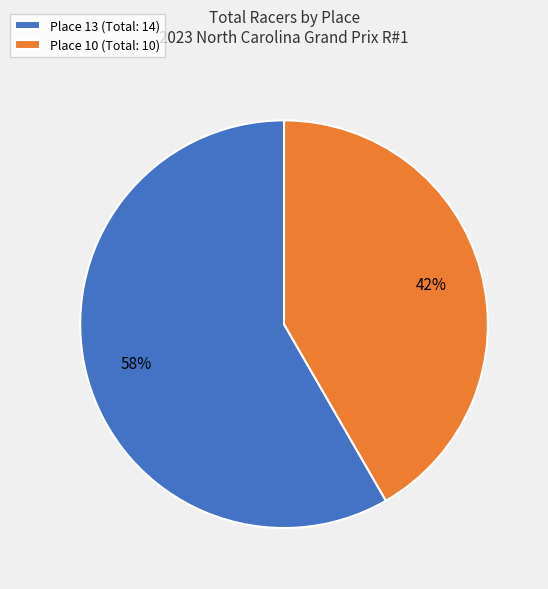

Combined, do Place 13 (Total: 14) and Place 10 (Total: 10) account for over 50%?

Yes